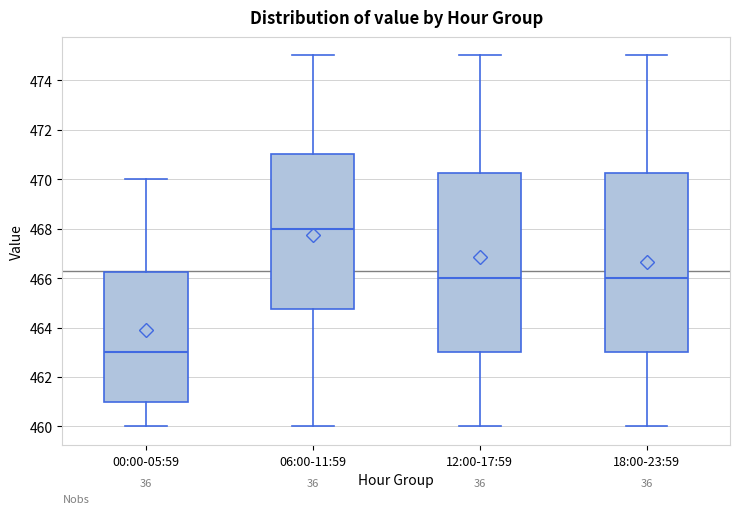

Reading left to right, read every box against the y-axis: the position of its median line, the range the box covers, and the ends of its whiskers. The values are not printed on the chart, so give them approximately, as read against the axis.

00:00-05:59: median 463.0, box 461.0 to 466.2, whiskers 460.0 to 470.0
06:00-11:59: median 468.0, box 464.8 to 471.0, whiskers 460.0 to 475.0
12:00-17:59: median 466.0, box 463.0 to 470.2, whiskers 460.0 to 475.0
18:00-23:59: median 466.0, box 463.0 to 470.2, whiskers 460.0 to 475.0